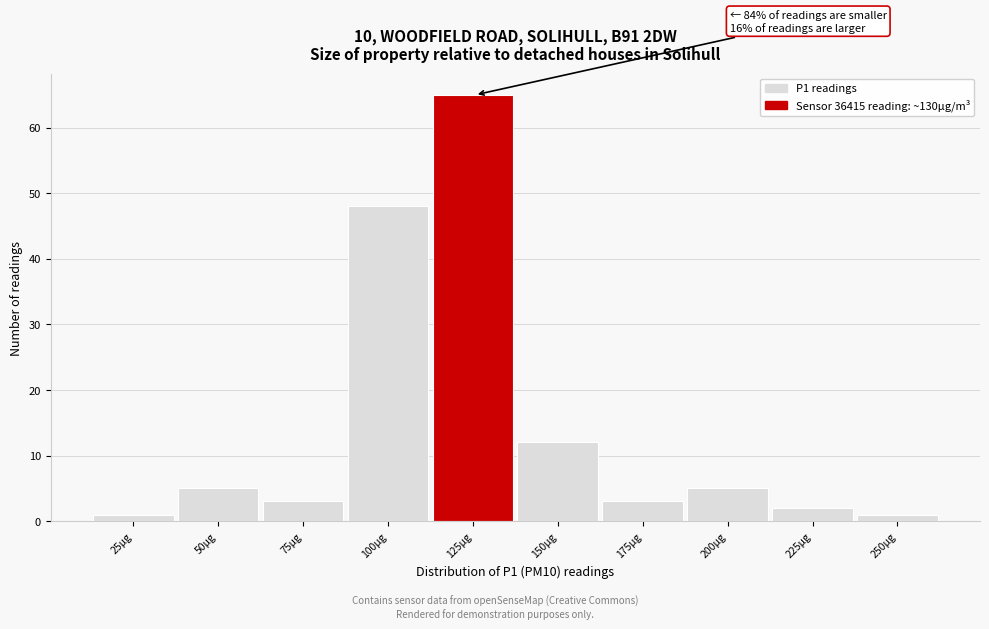

Reading right to left, extract all data points from this chart.

250µg=1	225µg=2	200µg=5	175µg=3	150µg=12	125µg=65	100µg=48	75µg=3	50µg=5	25µg=1